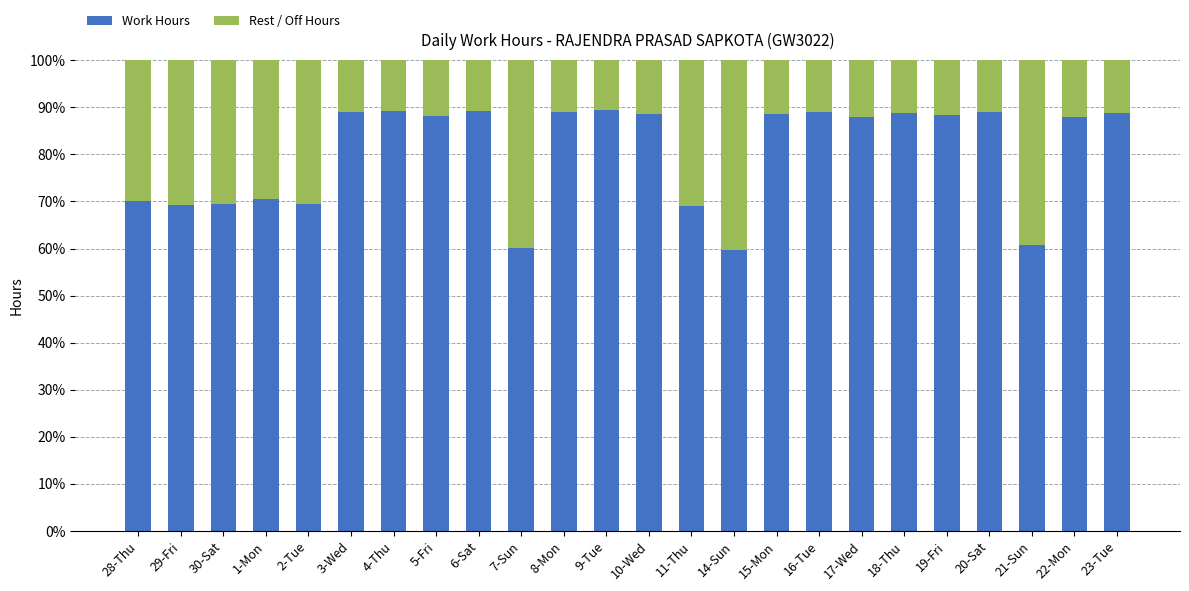

What is the sum of all Work Hours values?

1929.2